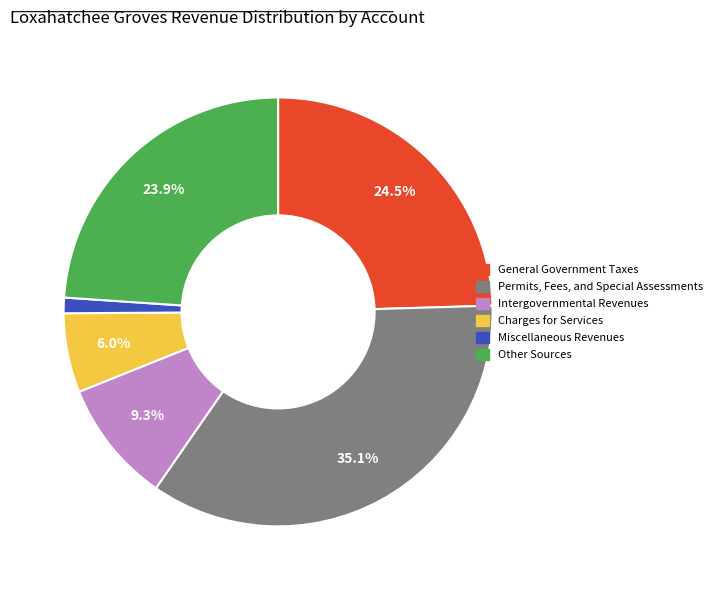

To the nearest percent, what is the difference between the largest and smallest slice percentages?

34%